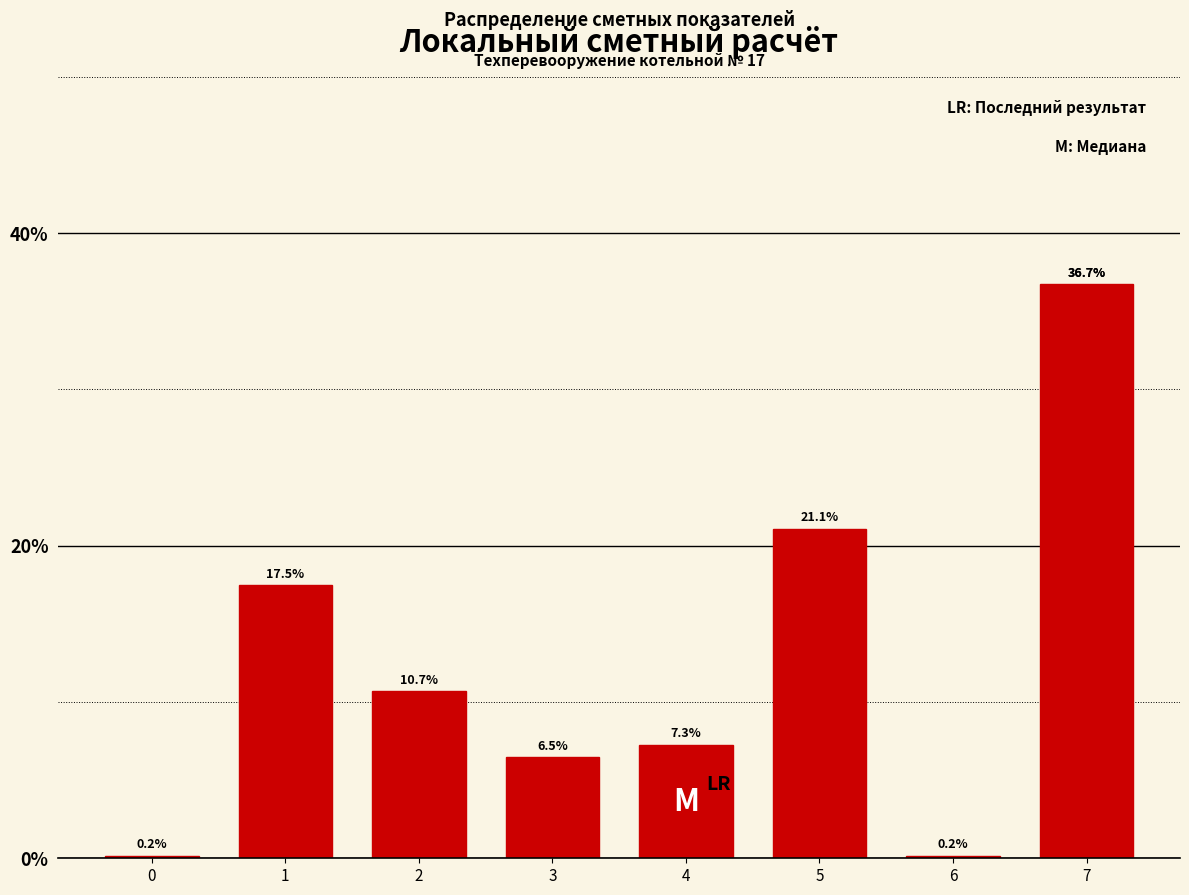

Reading left to right, transcribe all the data shown in this chart.

0=0.2	1=17.5	2=10.7	3=6.5	4=7.3	5=21.1	6=0.2	7=36.7